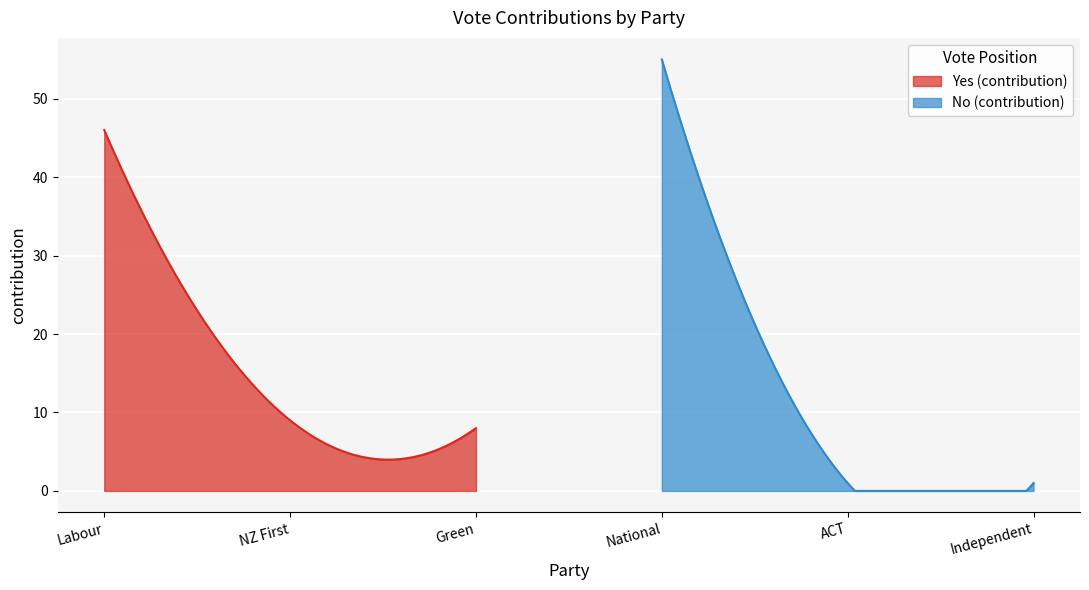

What is the lowest value of the Yes (contribution) series?

4.0